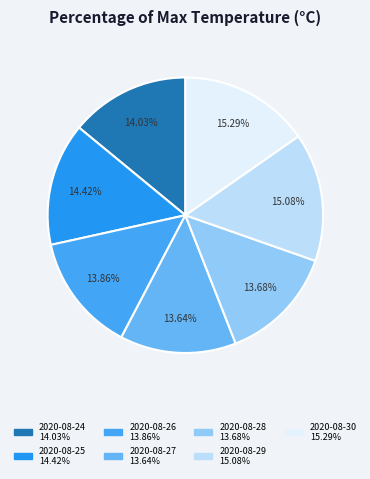

To the nearest percent, what percentage of the pie is 2020-08-29?

15%